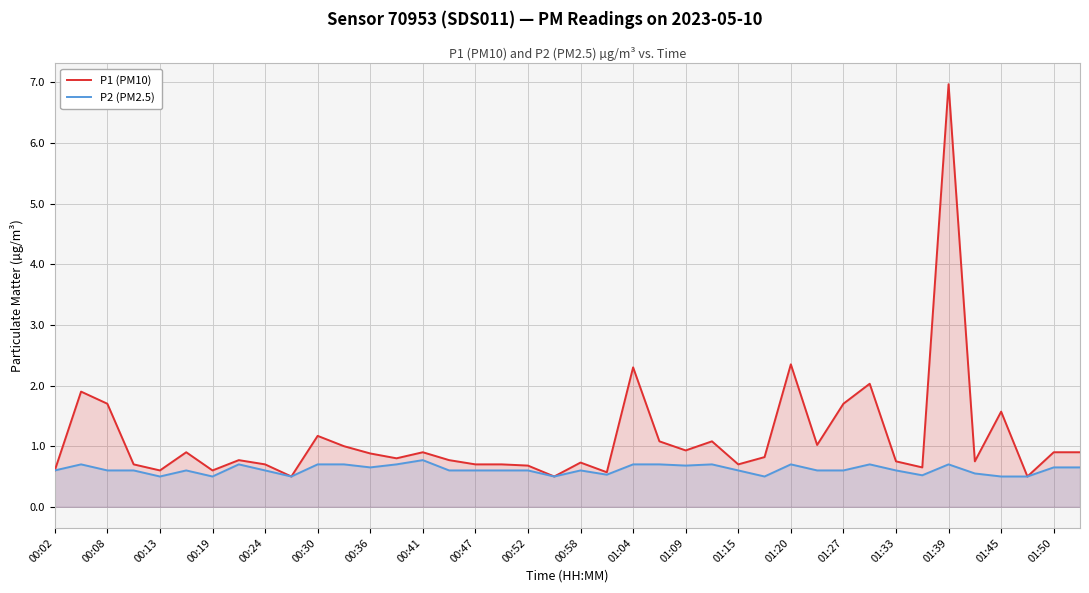

What is the value of the P2 (PM2.5) point at the 17th from the left?

0.6